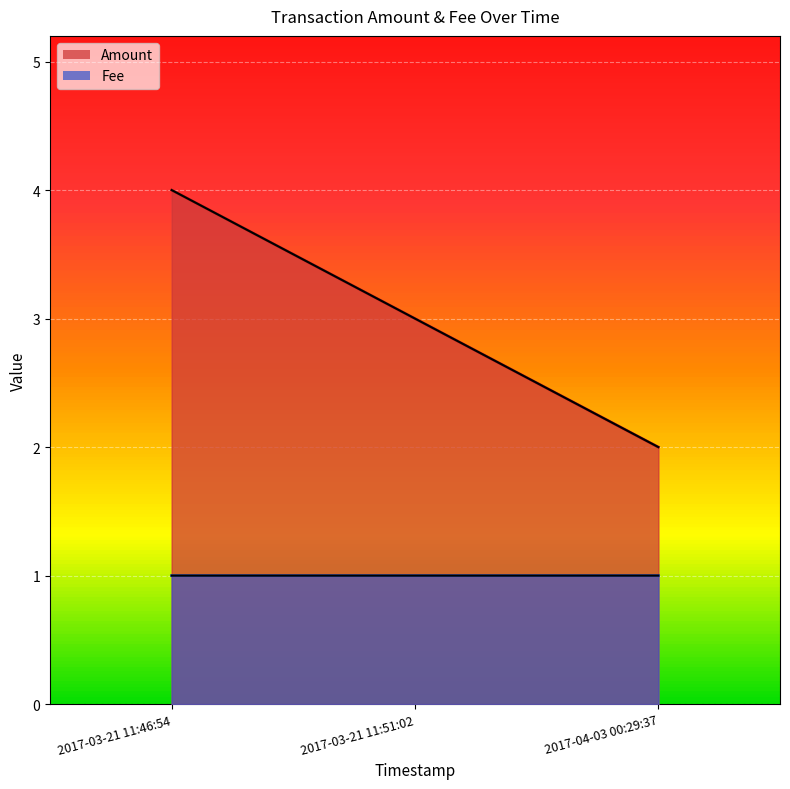

Where is the data nearest to the value 3?

2017-03-21 11:51:02